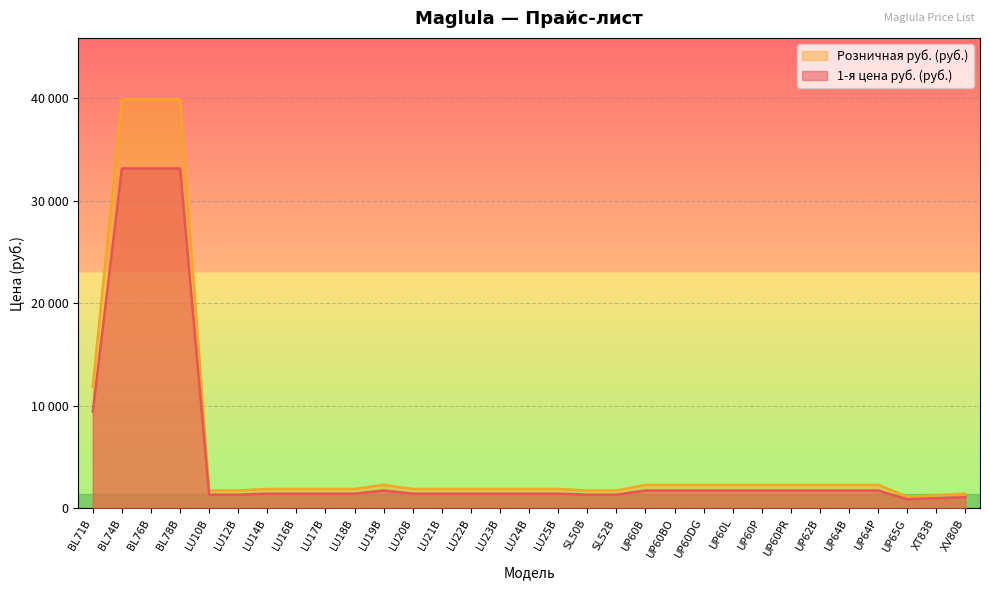

Which category has the lowest value in the Розничная руб. (руб.) series?

UP65G